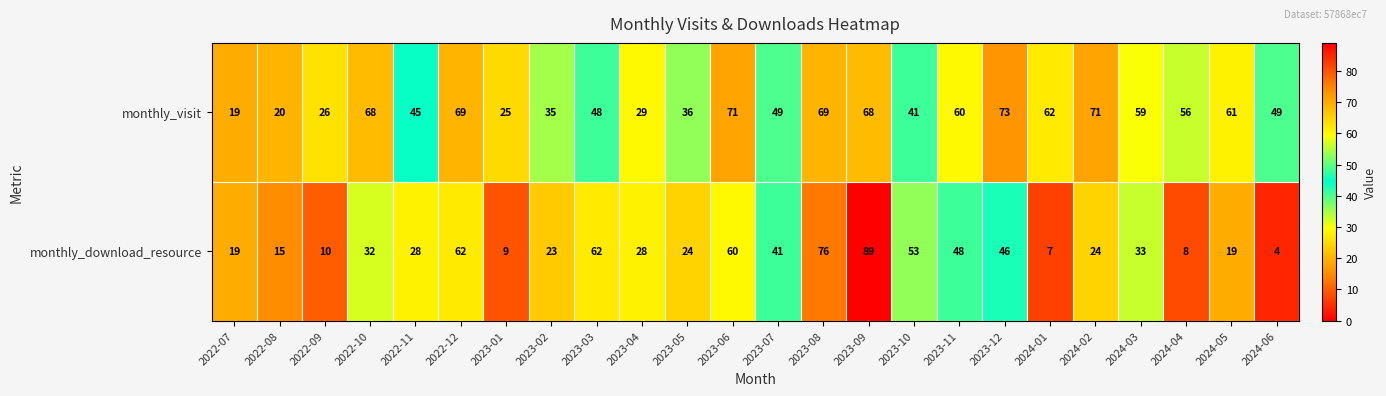

Which series changed the most between 2024-01 and 2024-05?

monthly_download_resource